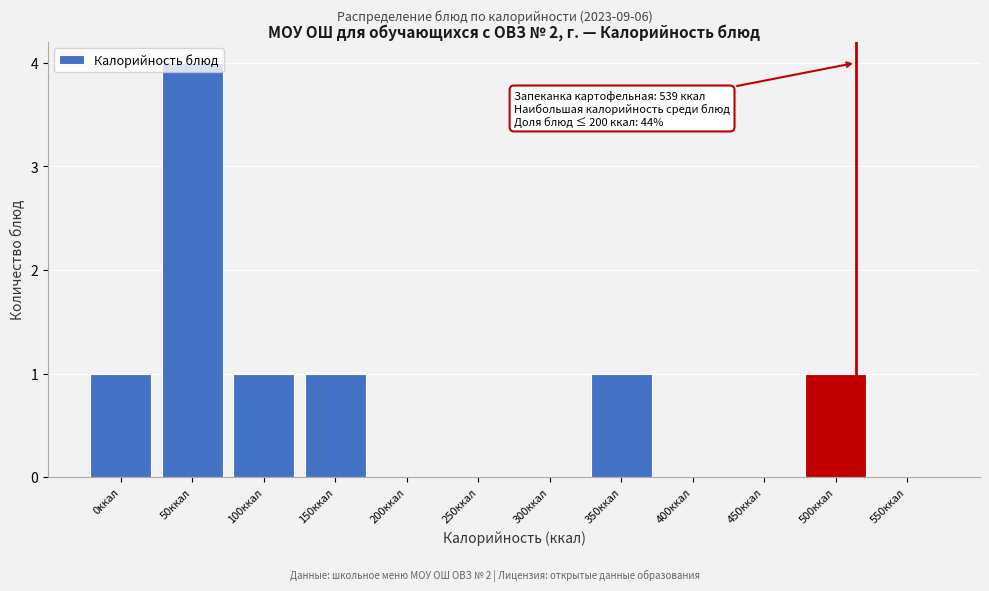

What is the sum of all values?

9